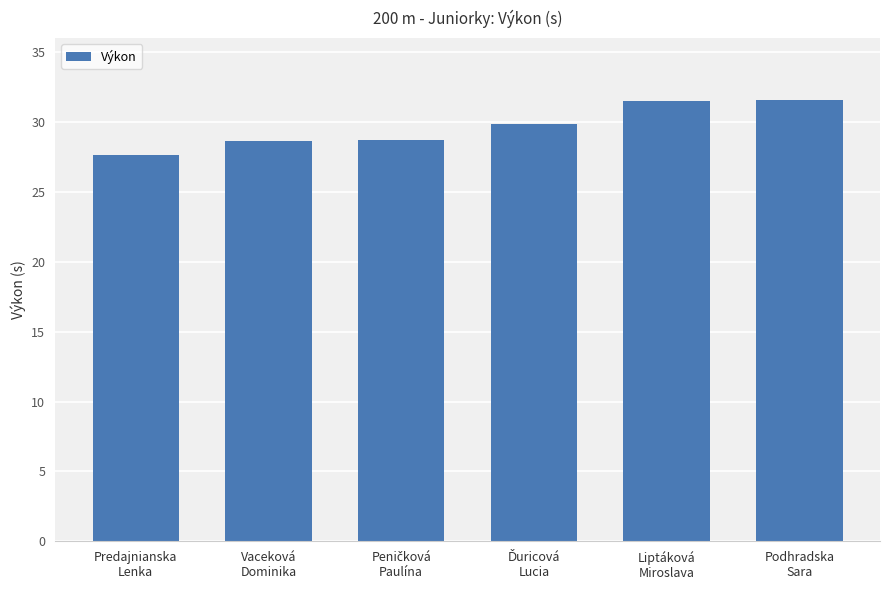

What is the minimum value shown in the chart?

27.6